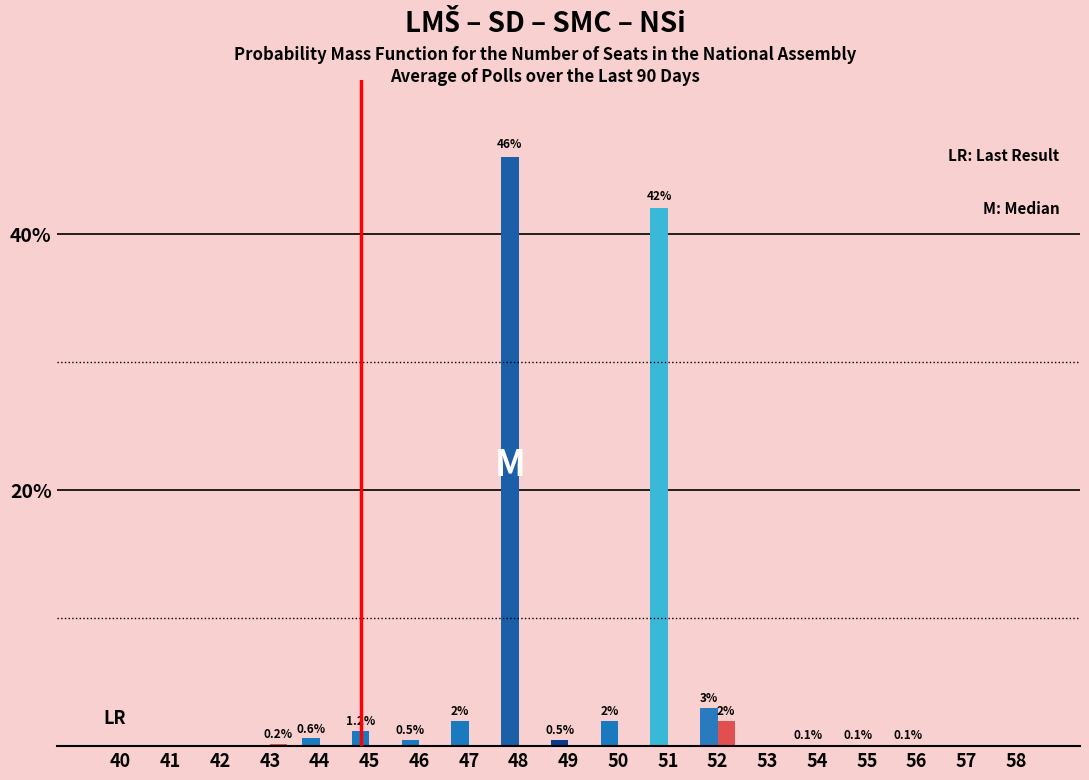

Which category has the highest value across all series?

48